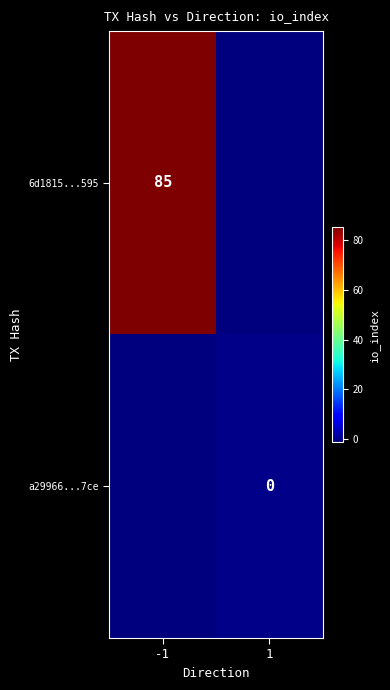

Is it true that 6d1815...595 equals 85 at -1?

True